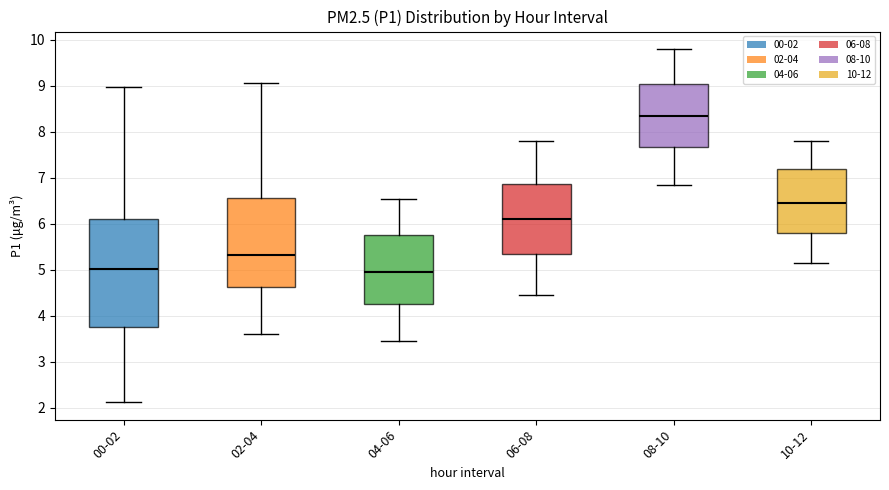

Where does the median line of the box for 10-12 sit on the y-axis? The values are not printed on the chart, so give them approximately, as read against the axis.

6.5